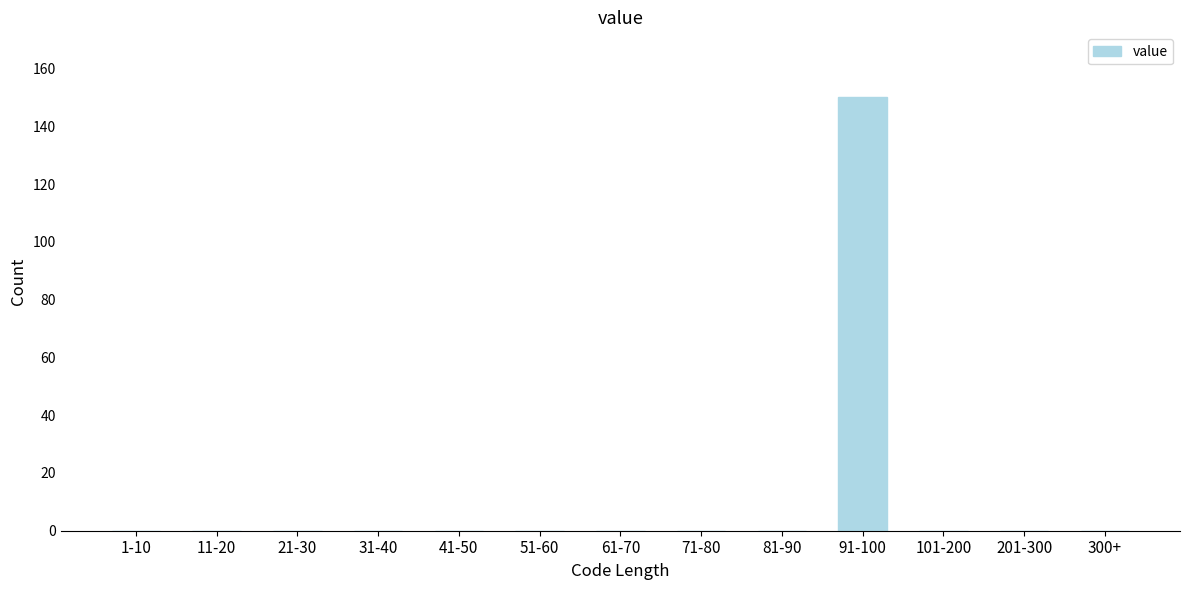

Reading left to right, list all the values displayed in this chart.

1-10=0	11-20=0	21-30=0	31-40=0	41-50=0	51-60=0	61-70=0	71-80=0	81-90=0	91-100=150	101-200=0	201-300=0	300+=0